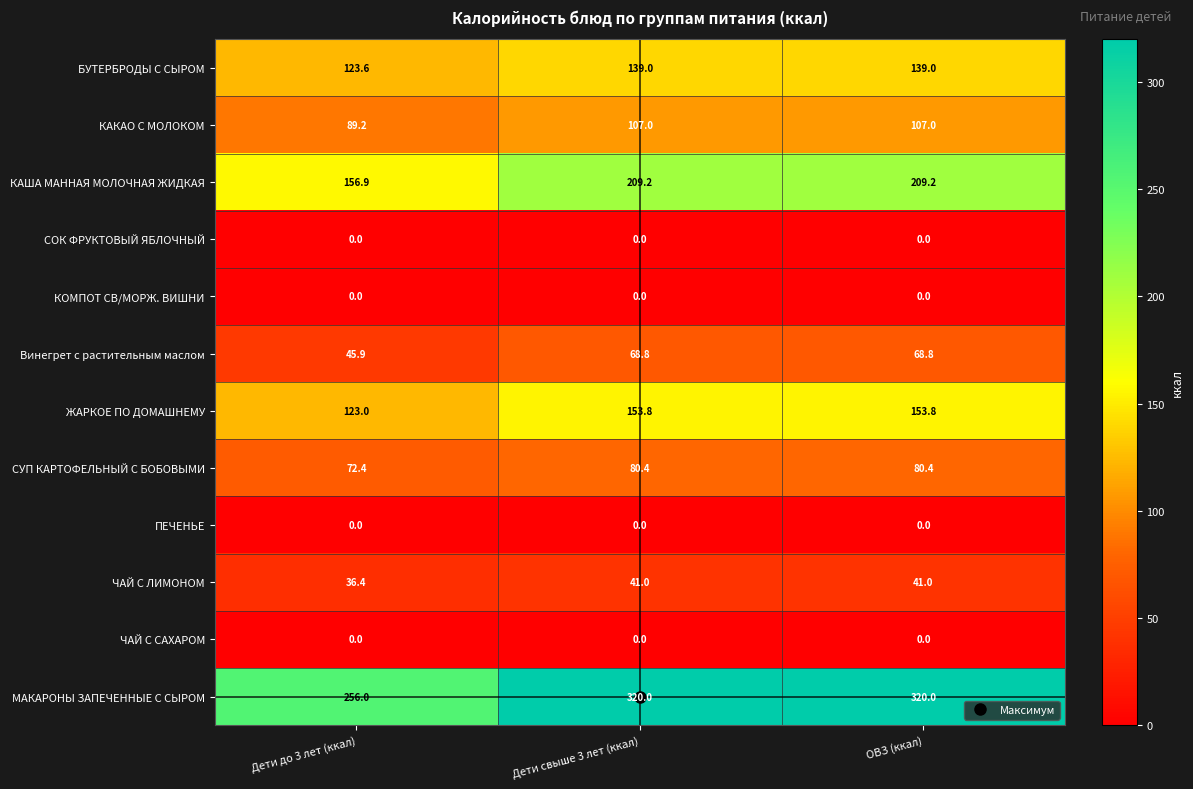

Between Дети до 3 лет (ккал) and ОВЗ (ккал), which series saw the biggest shift?

МАКАРОНЫ ЗАПЕЧЕННЫЕ С СЫРОМ